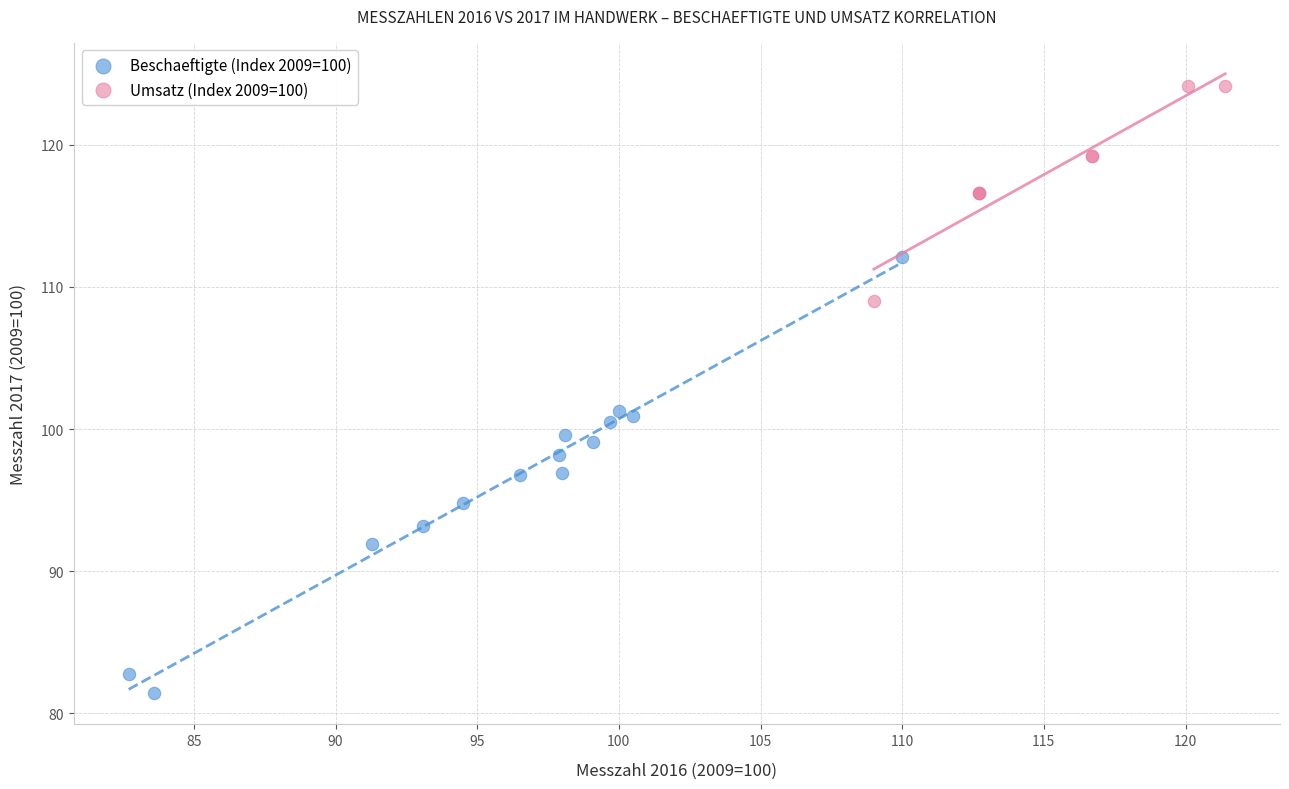

Which series reaches the maximum Y coordinate?

Umsatz (Index 2009=100)